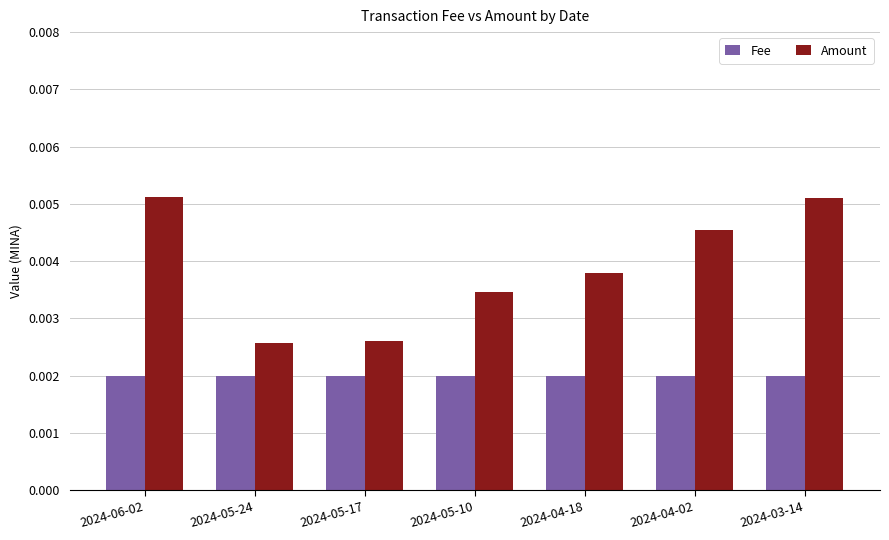

How many bars are there in total?

14